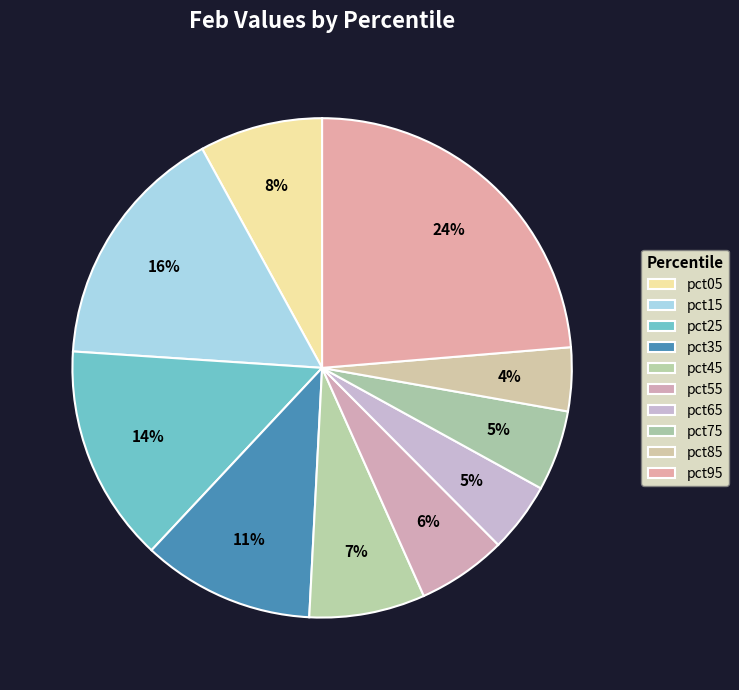

To the nearest percent, what percentage of the pie is pct65?

5%